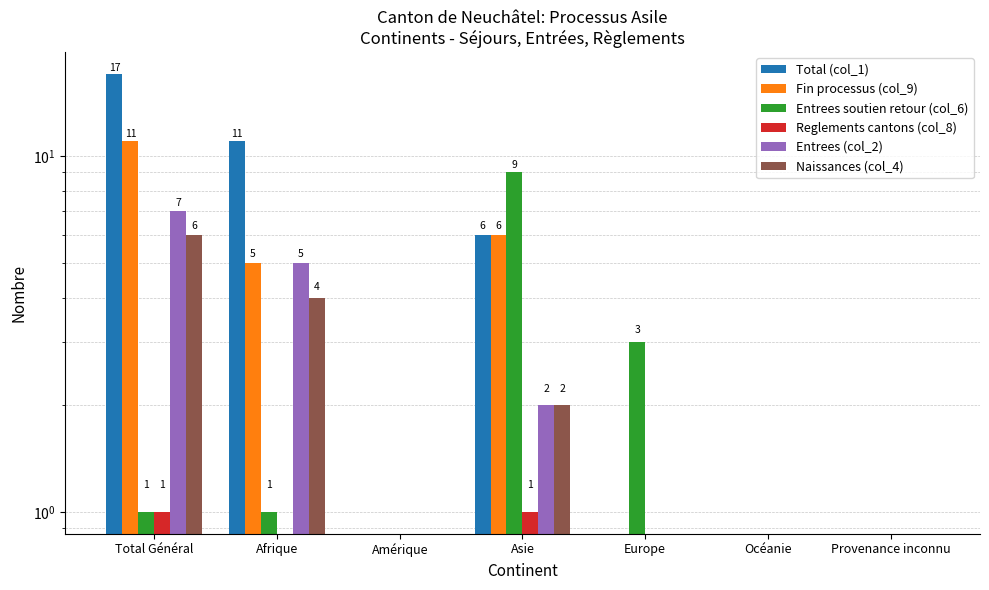

What are all the series names shown in the legend?

Total (col_1), Fin processus (col_9), Entrees soutien retour (col_6), Reglements cantons (col_8), Entrees (col_2), Naissances (col_4)